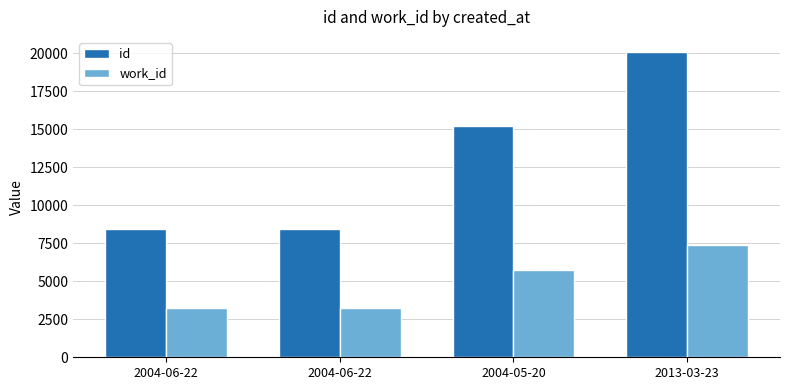

Where is work_id nearest to the value 5290?

2004-05-20